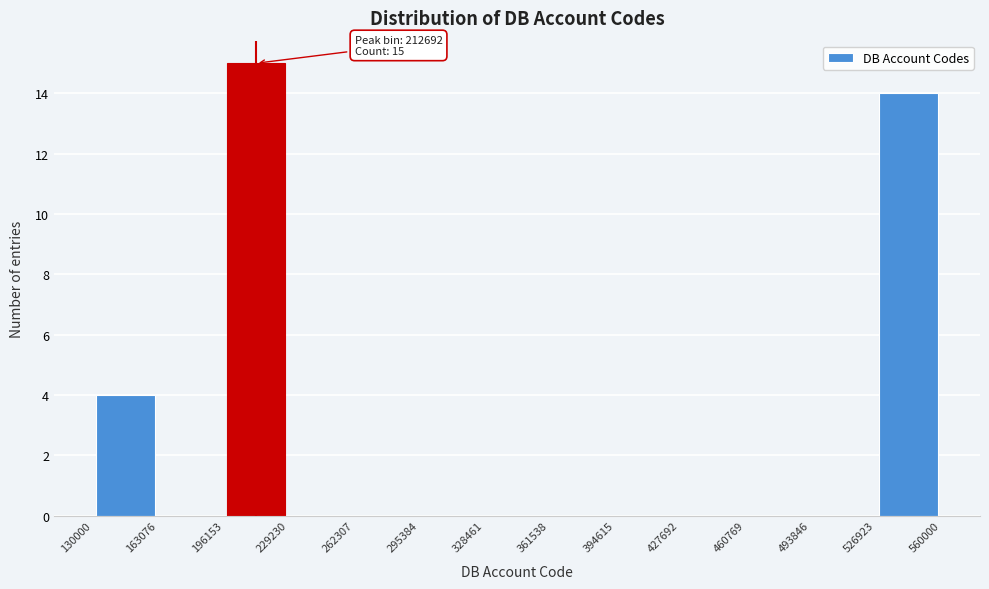

Over which range of the x-axis is the bar tallest?

196153 to 229230